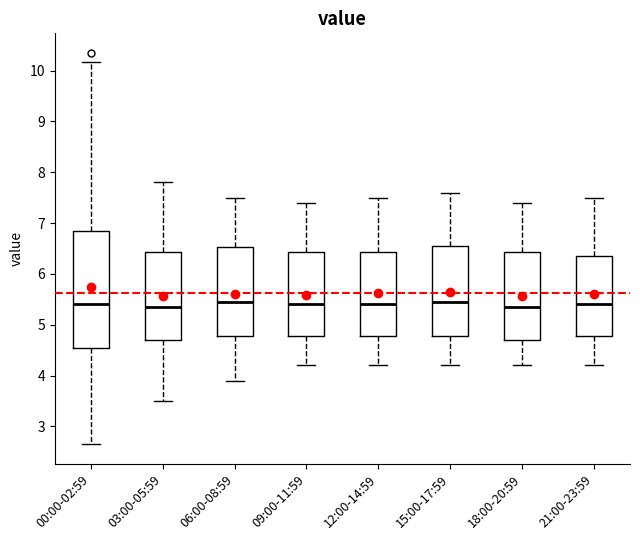

Which box is the tallest, from its lower edge to its upper edge?

00:00-02:59